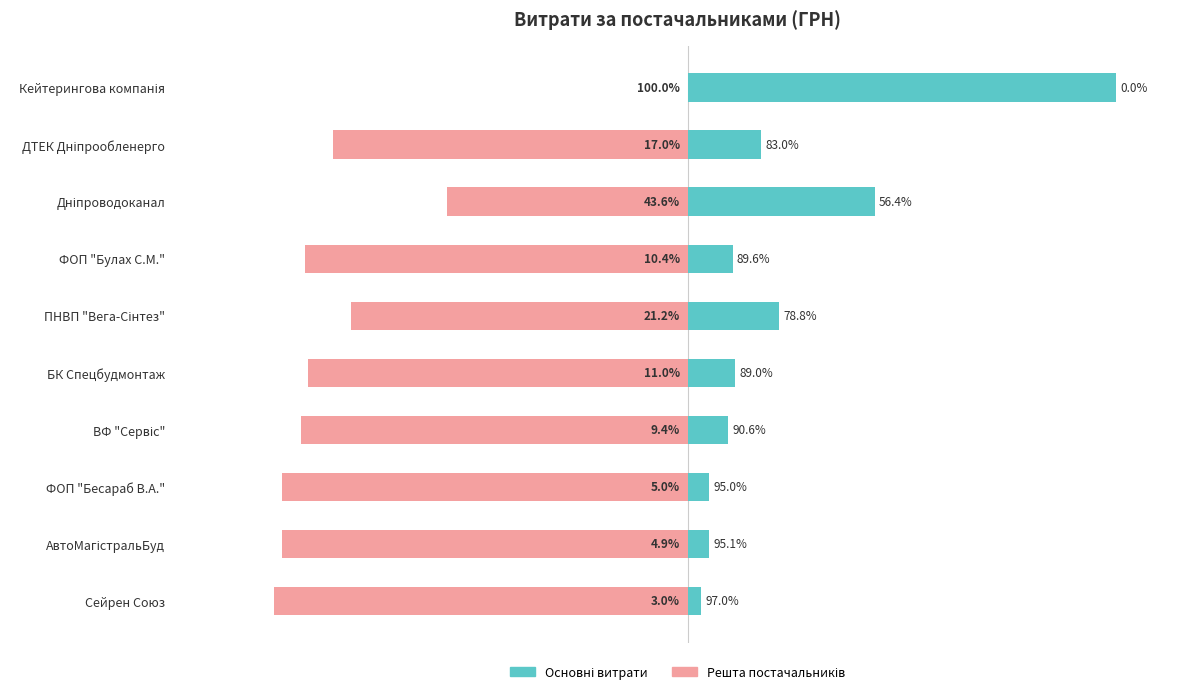

How many distinct data groups are displayed?

2